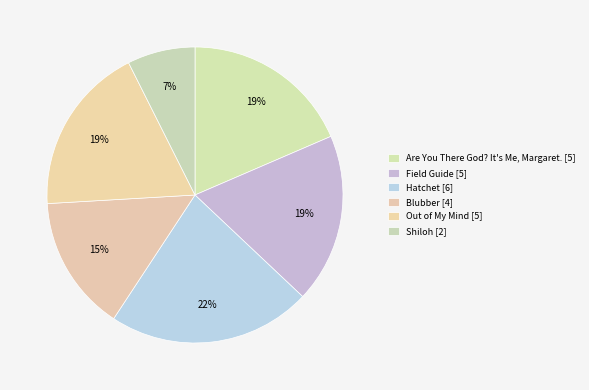

Approximately how many times larger is the value at Shiloh compared to Field Guide?

0.4